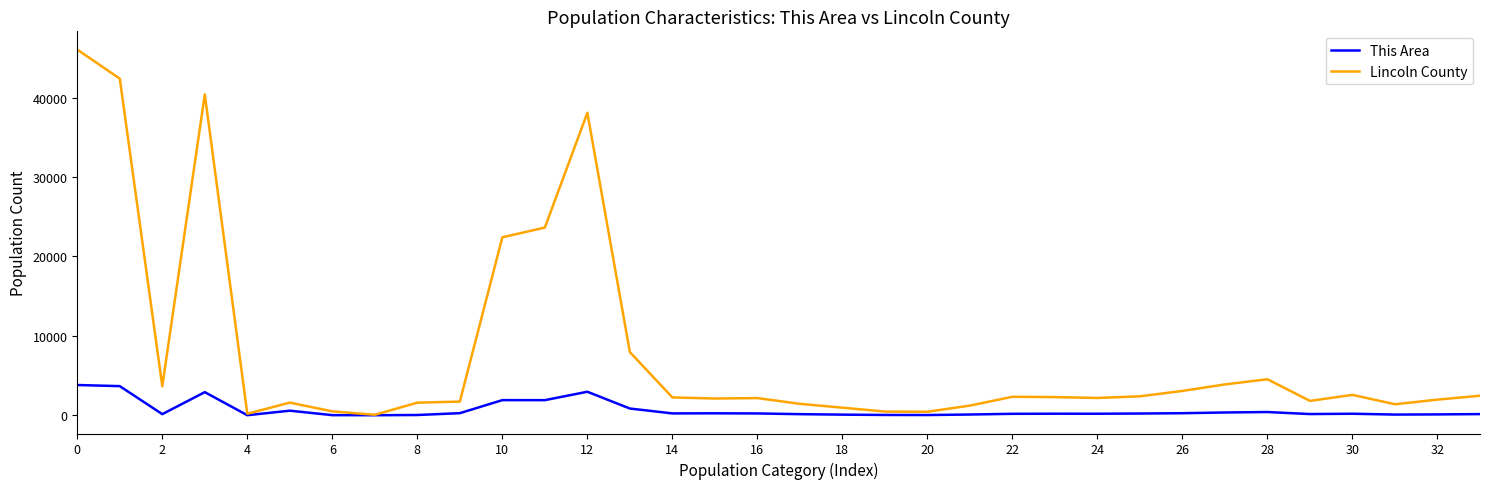

Which series has the widest spread of values?

Lincoln County